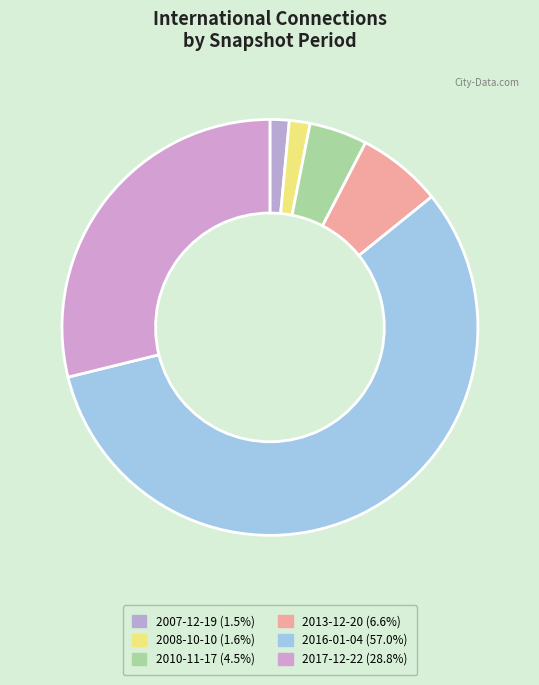

How many segments does this pie chart have?

6